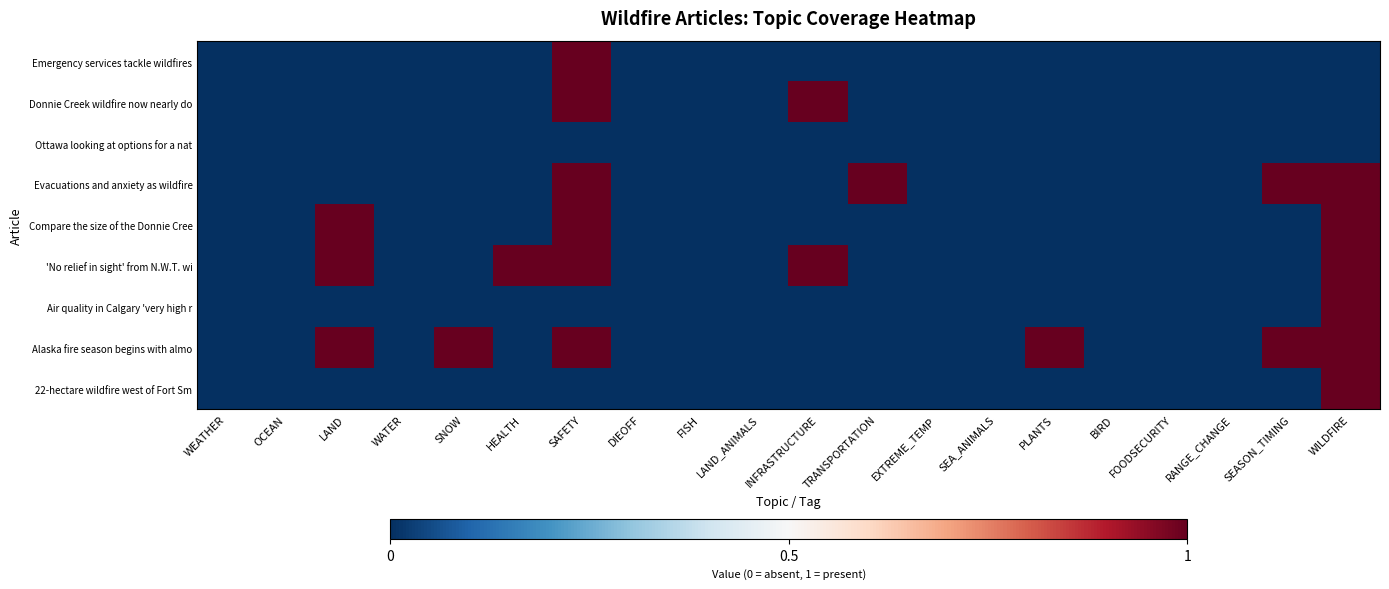

Which category has the highest value across all series?

SAFETY